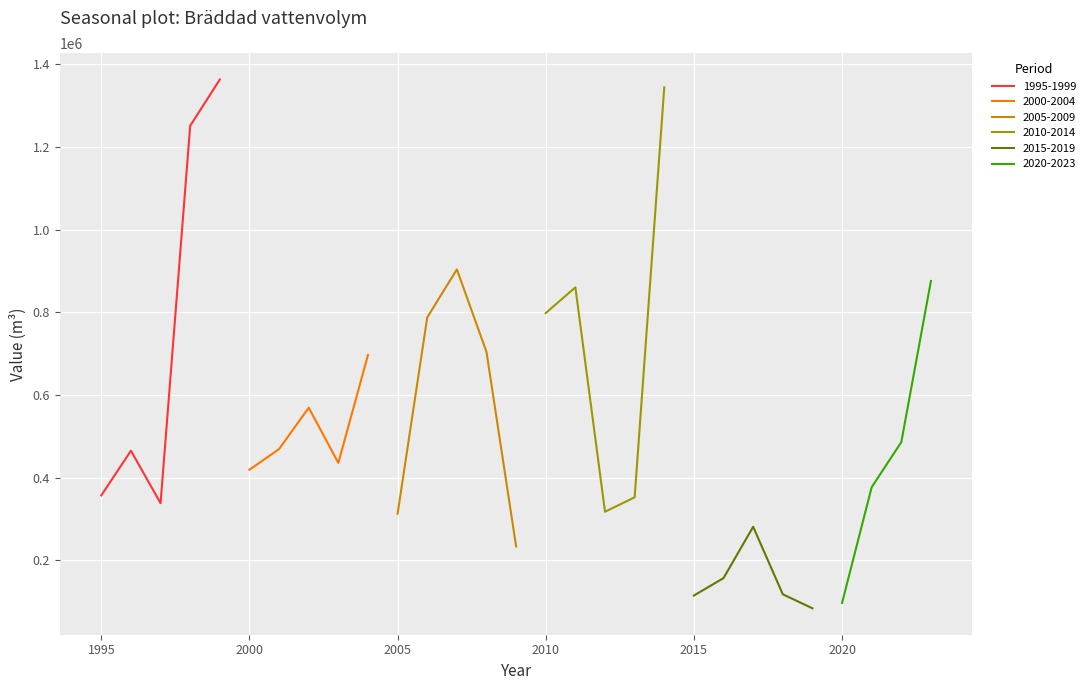

List the labels in order of value, smallest first.

2019, 2020, 2015, 2018, 2016, 2009, 2017, 2005, 2012, 1997, 2013, 1995, 2021, 2000, 2003, 1996, 2001, 2022, 2002, 2004, 2008, 2006, 2010, 2011, 2023, 2007, 1998, 2014, 1999